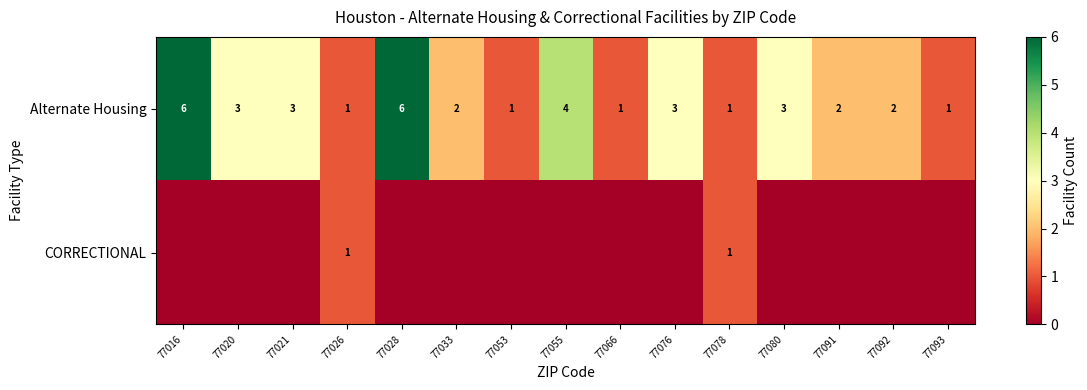

At how many categories does at least one series exceed 0?

15